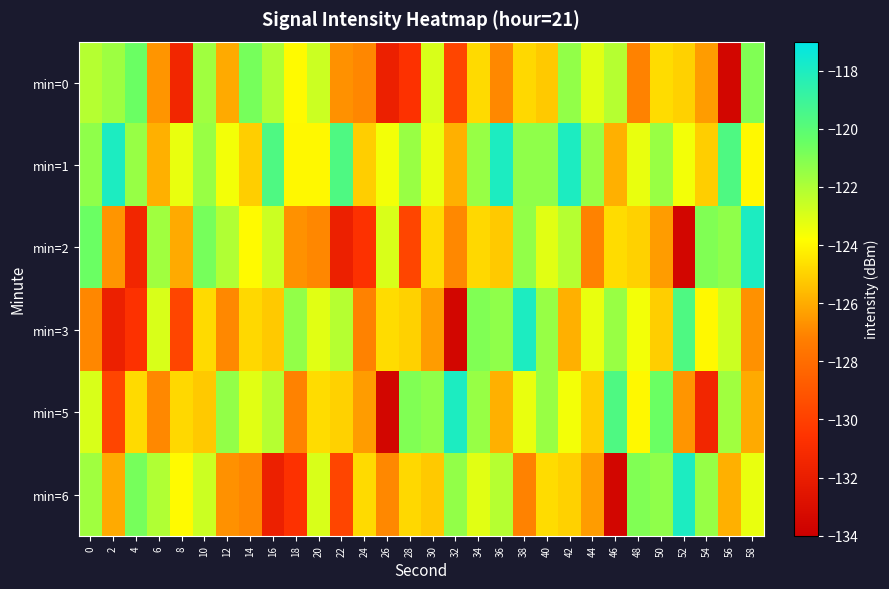

Reading right to left, list all the values displayed in this chart.

min=0: 58=-121.0	56=-133.5	54=-126.4	52=-125.0	50=-124.7	48=-127.1	46=-122.2	44=-123.2	42=-121.4	40=-125.2	38=-124.8	36=-126.9	34=-124.8	32=-129.8	30=-123.0	28=-130.7	26=-131.8	24=-127.0	22=-126.7	20=-122.7	18=-123.9	16=-122.1	14=-120.8	12=-126.0	10=-121.7	8=-131.4	6=-126.6	4=-120.5	2=-121.6	0=-122.2
min=1: 58=-124.0	56=-119.6	54=-125.1	52=-123.5	50=-121.5	48=-123.3	46=-125.9	44=-121.5	42=-118.0	40=-121.3	38=-121.3	36=-118.0	34=-121.5	32=-125.9	30=-123.3	28=-121.5	26=-123.5	24=-125.1	22=-119.6	20=-124.0	18=-124.0	16=-119.6	14=-125.1	12=-123.5	10=-121.5	8=-123.3	6=-125.9	4=-121.5	2=-118.0	0=-121.3
min=2: 58=-118.0	56=-121.3	54=-121.0	52=-133.5	50=-126.4	48=-125.0	46=-124.7	44=-127.1	42=-122.2	40=-123.2	38=-121.4	36=-125.2	34=-124.8	32=-126.9	30=-124.8	28=-129.8	26=-123.0	24=-130.7	22=-131.8	20=-127.0	18=-126.7	16=-122.7	14=-123.9	12=-122.1	10=-120.8	8=-126.0	6=-121.7	4=-131.4	2=-126.6	0=-120.5
min=3: 58=-126.7	56=-122.7	54=-124.0	52=-119.6	50=-125.1	48=-123.5	46=-121.5	44=-123.3	42=-125.9	40=-121.5	38=-118.0	36=-121.3	34=-121.0	32=-133.5	30=-126.4	28=-125.0	26=-124.7	24=-127.1	22=-122.2	20=-123.2	18=-121.4	16=-125.2	14=-124.8	12=-126.9	10=-124.8	8=-129.8	6=-123.0	4=-130.7	2=-131.8	0=-127.0
min=5: 58=-126.0	56=-121.7	54=-131.4	52=-126.6	50=-120.5	48=-124.0	46=-119.6	44=-125.1	42=-123.5	40=-121.5	38=-123.3	36=-125.9	34=-121.5	32=-118.0	30=-121.3	28=-121.0	26=-133.5	24=-126.4	22=-125.0	20=-124.7	18=-127.1	16=-122.2	14=-123.2	12=-121.4	10=-125.2	8=-124.8	6=-126.9	4=-124.8	2=-129.8	0=-123.0
min=6: 58=-123.3	56=-125.9	54=-121.5	52=-118.0	50=-121.3	48=-121.0	46=-133.5	44=-126.4	42=-125.0	40=-124.7	38=-127.1	36=-122.2	34=-123.2	32=-121.4	30=-125.2	28=-124.8	26=-126.9	24=-124.8	22=-129.8	20=-123.0	18=-130.7	16=-131.8	14=-127.0	12=-126.7	10=-122.7	8=-123.9	6=-122.1	4=-120.8	2=-126.0	0=-121.7